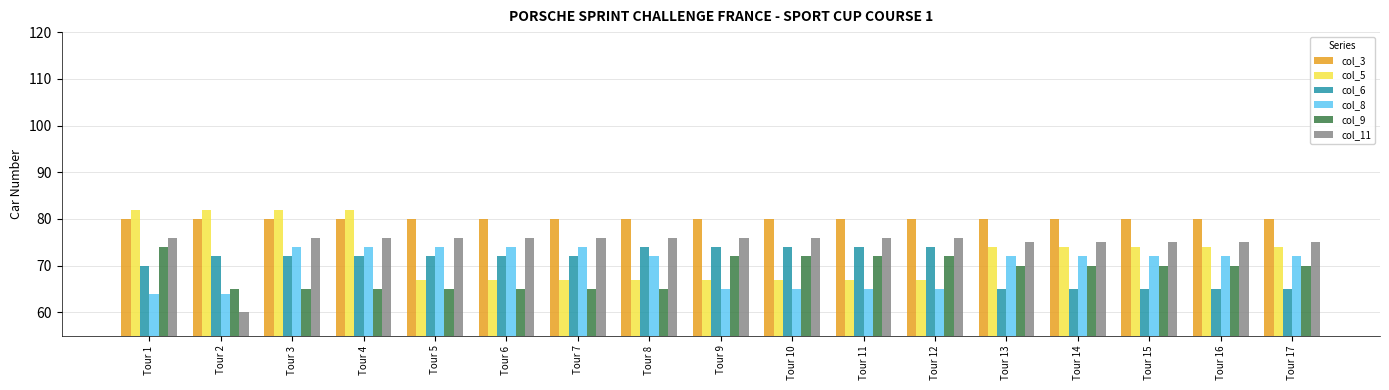

What are all the series names shown in the legend?

col_3, col_5, col_6, col_8, col_9, col_11